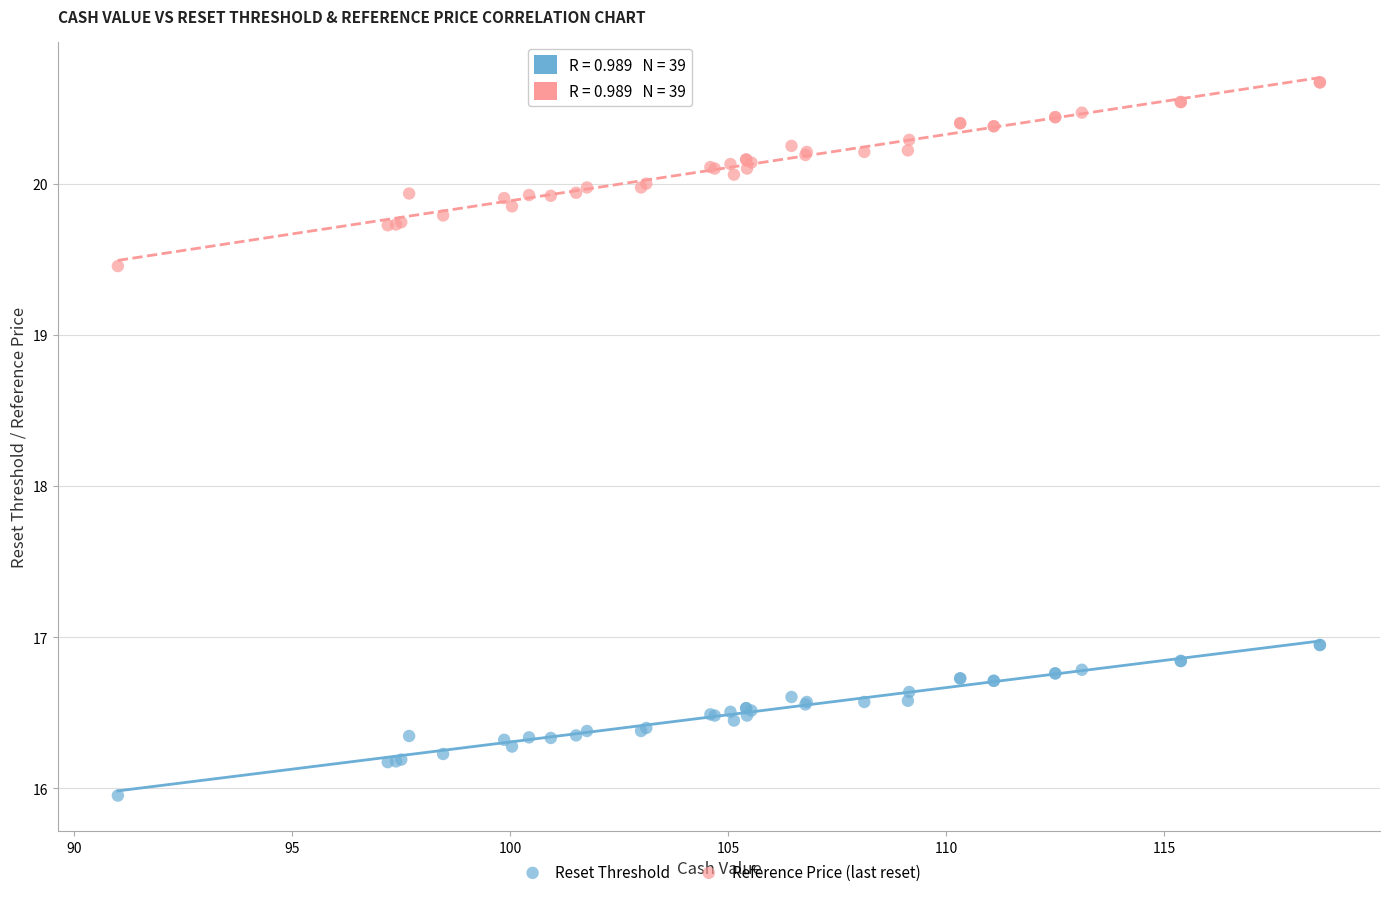

Which series reaches the maximum Y coordinate?

Reference Price (last reset)